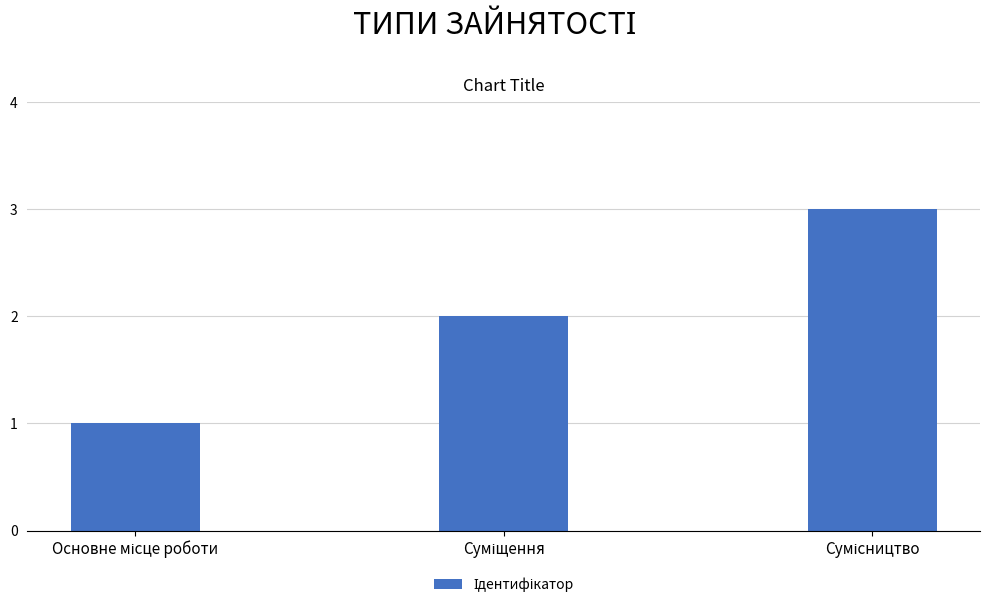

What is the maximum value shown in the chart?

3